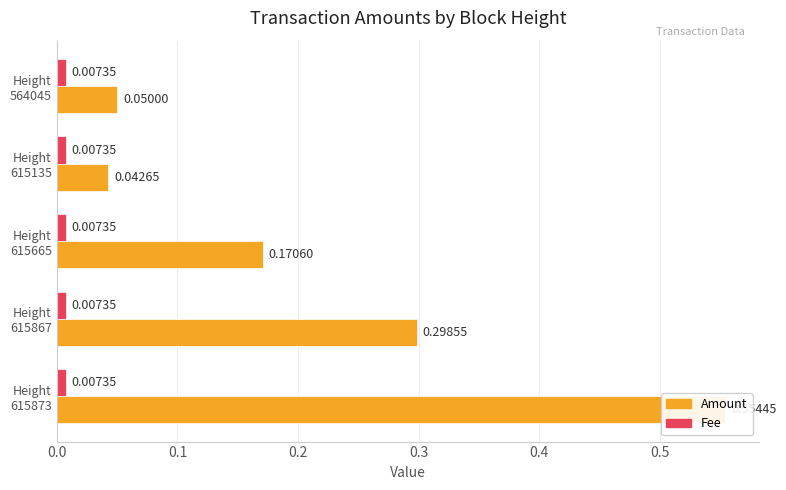

The value of Amount at 0.3 is 0.0. True or false?

True